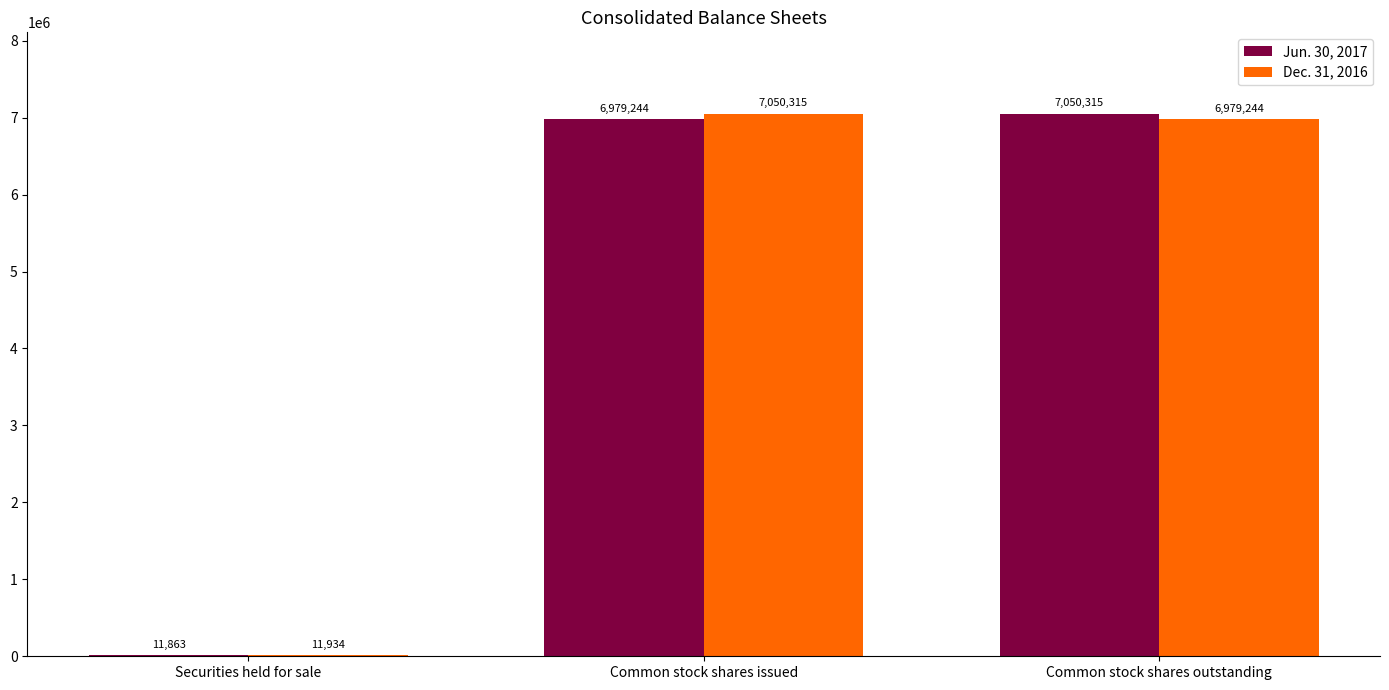

Does the chart contain stacked bars?

No